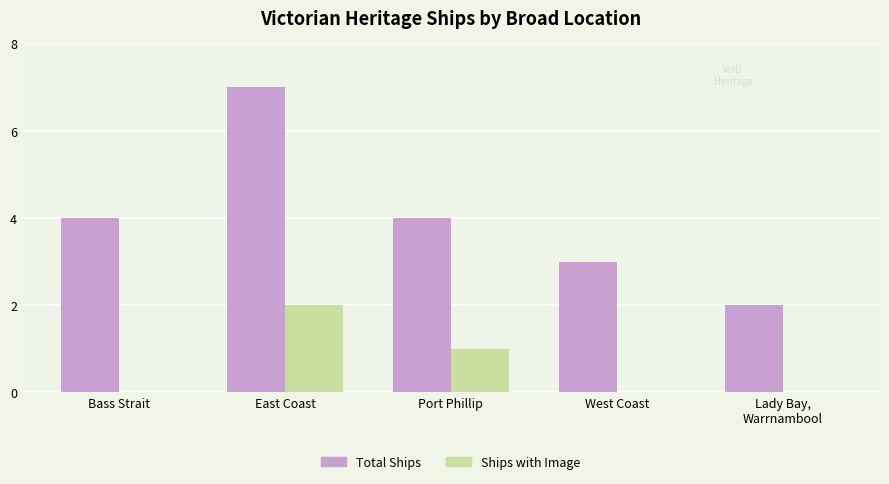

True or false: Total Ships has a value of 4 at Port Phillip.

True